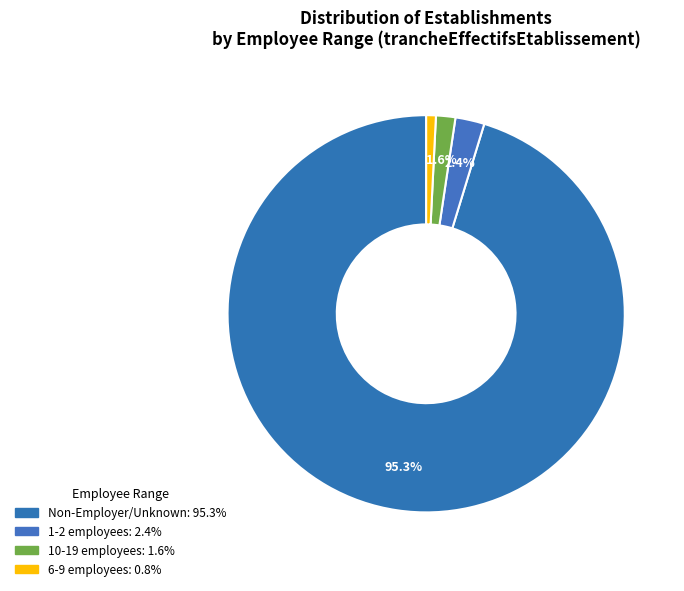

How many slices are in this pie chart?

4